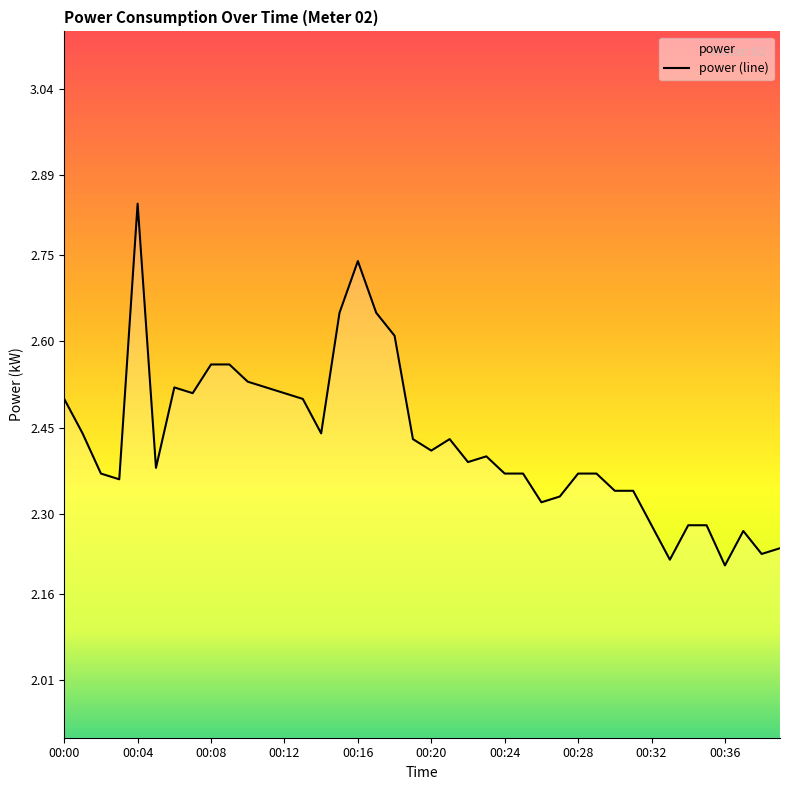

Reading left to right, what are all the values shown in this chart?

00:00=2.5	00:01=2.4	00:02=2.4	00:03=2.4	00:04=2.8	00:05=2.4	00:06=2.5	00:07=2.5	00:08=2.6	00:09=2.6	00:10=2.5	00:11=2.5	00:12=2.5	00:13=2.5	00:14=2.4	00:15=2.6	00:16=2.7	00:17=2.6	00:18=2.6	00:19=2.4	00:20=2.4	00:21=2.4	00:22=2.4	00:23=2.4	00:24=2.4	00:25=2.4	00:26=2.3	00:27=2.3	00:28=2.4	00:29=2.4	00:30=2.3	00:31=2.3	00:32=2.3	00:33=2.2	00:34=2.3	00:35=2.3	00:36=2.2	00:37=2.3	00:38=2.2	00:39=2.2